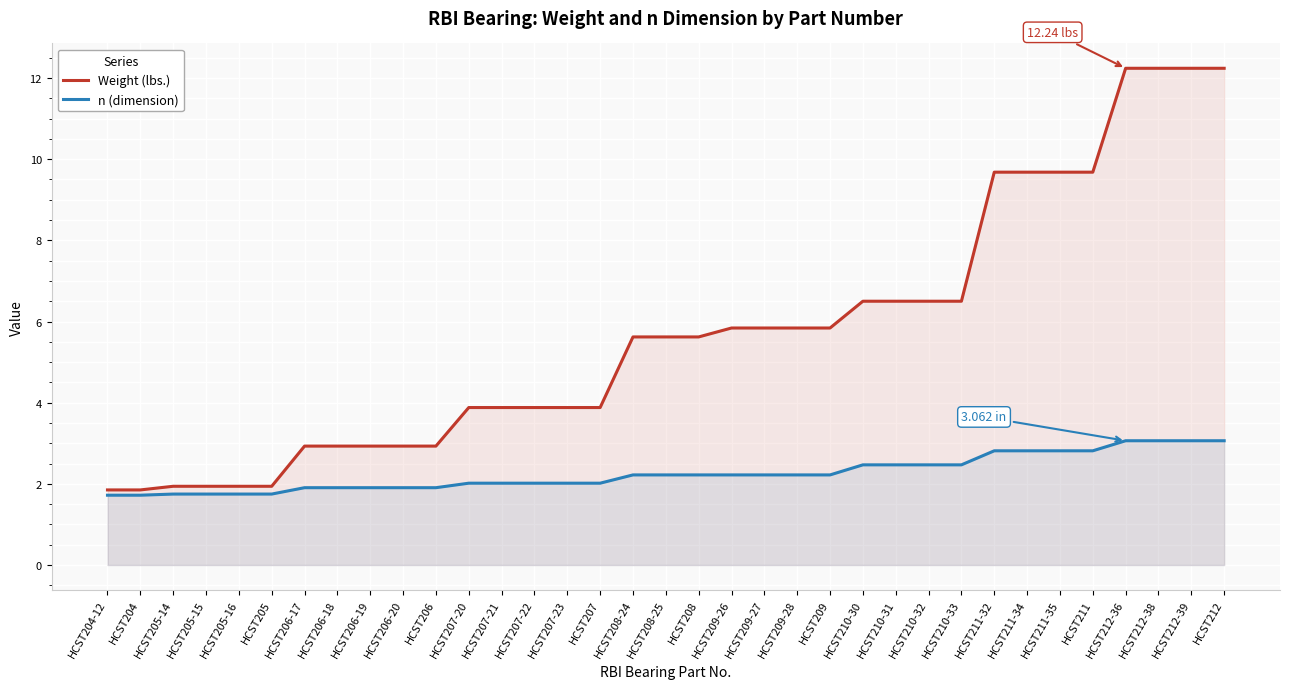

True or false: Weight (lbs.) has a value of 5.6 at HCST208.

True